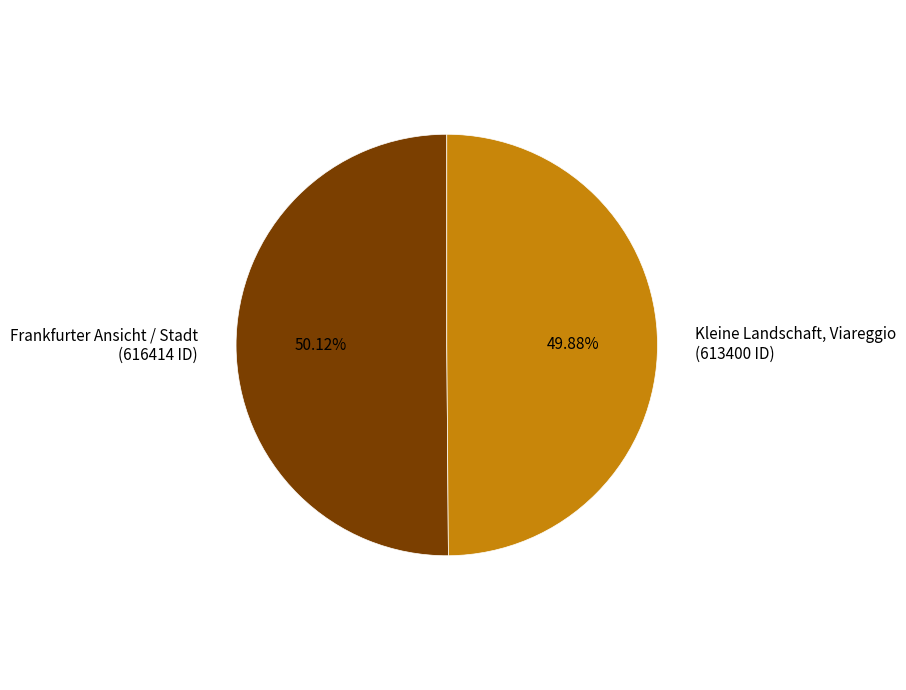

Is it true that Kleine Landschaft, Viareggio is 62% of the pie?

False